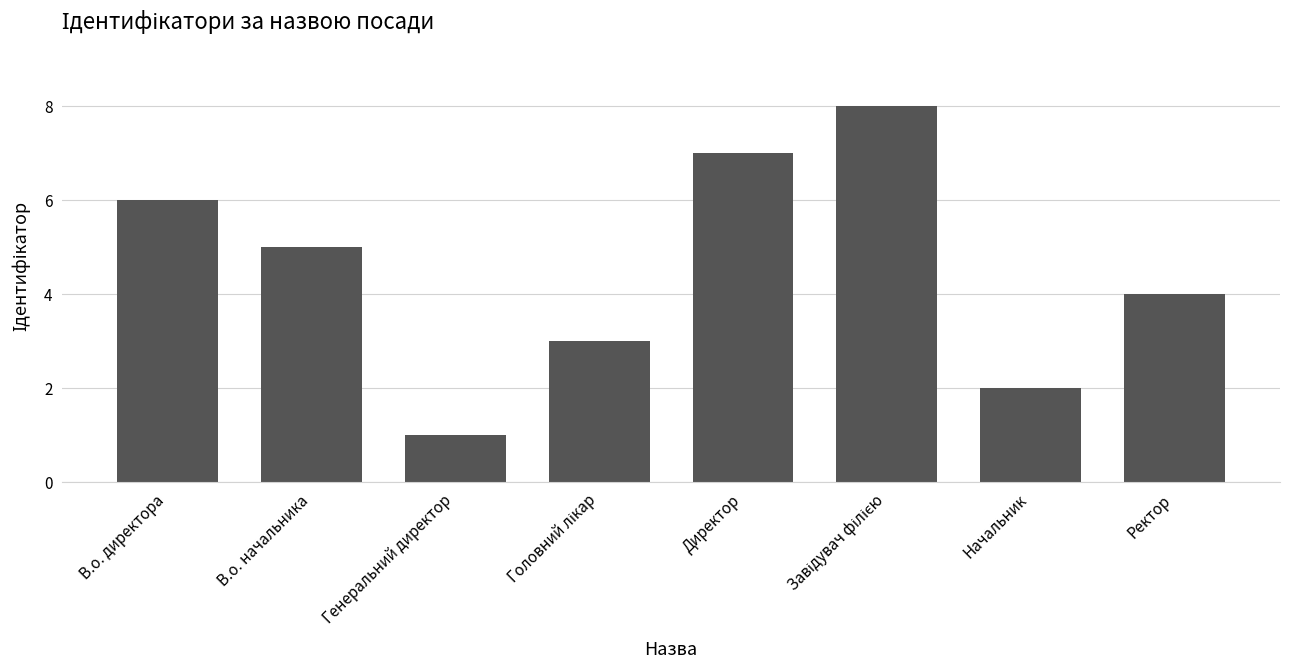

What is the difference between the maximum and second lowest values?

6